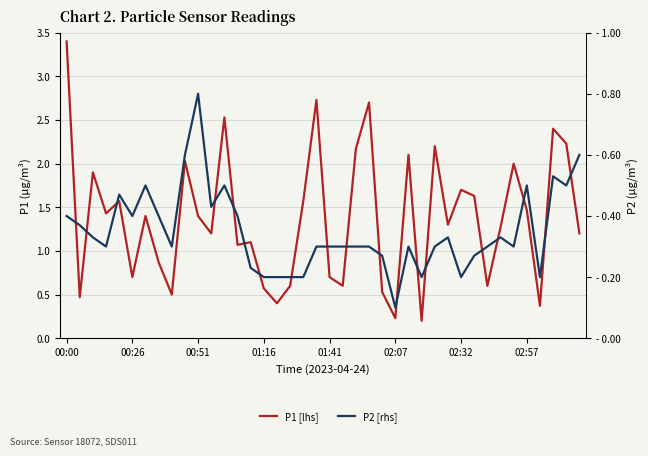

Is this an area chart (filled region under the line)?

No